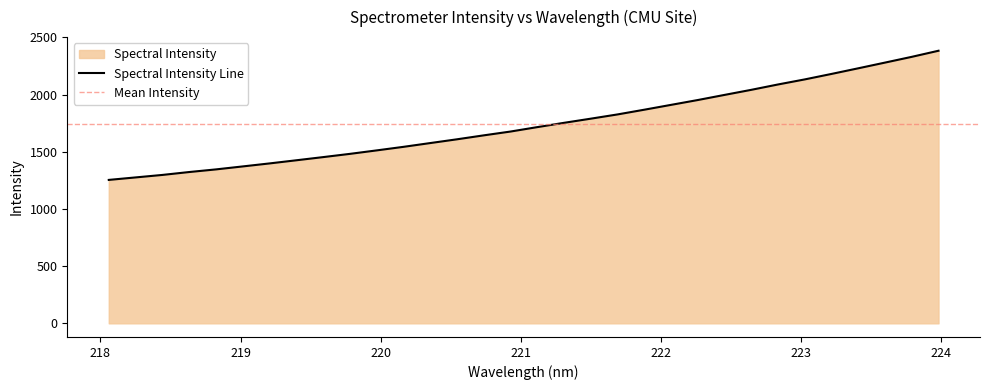

What is the difference between the values at 222.6447 and 221.4993?

252.2